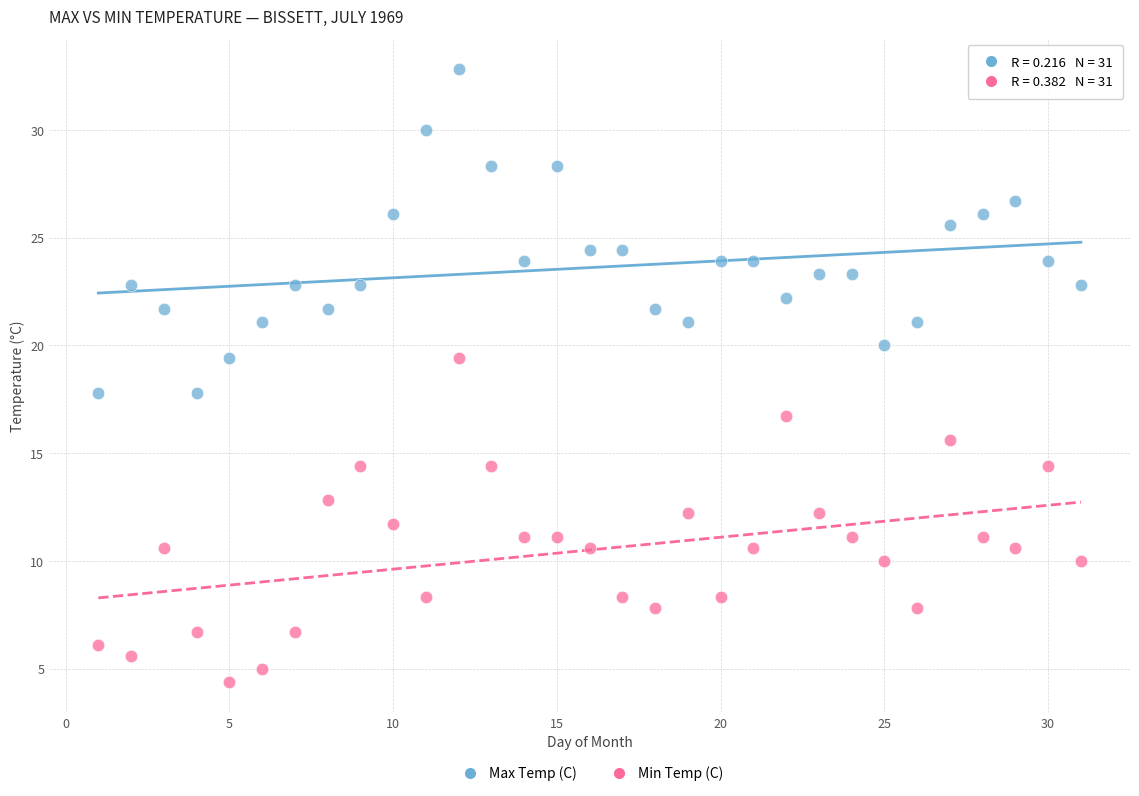

Which series reaches the minimum Y coordinate?

Min Temp (C)